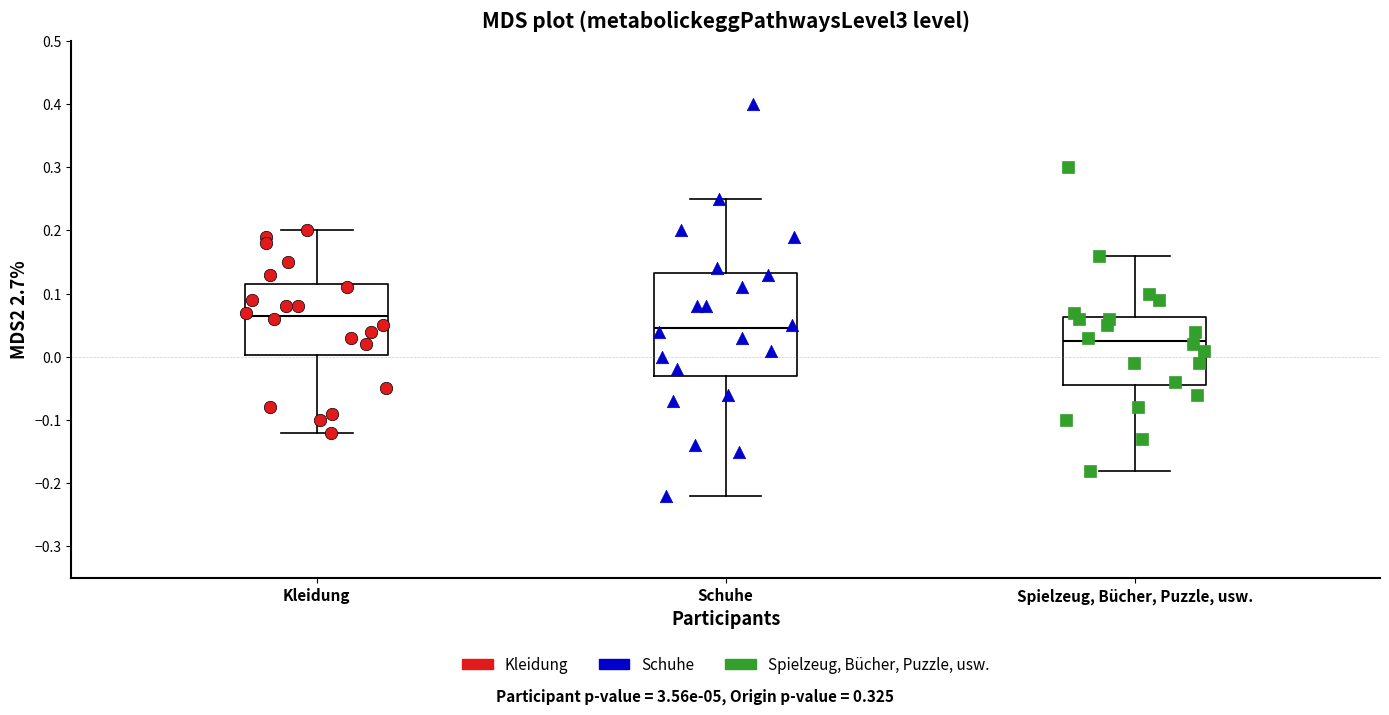

Where is the lower edge of the box for Schuhe on the y-axis? The values are not printed on the chart, so give them approximately, as read against the axis.

-0.03